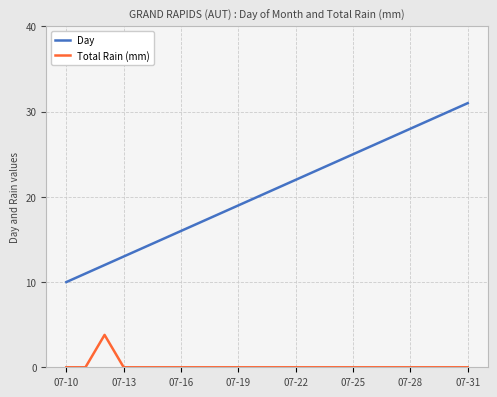

Does the chart display data point markers on the line(s)?

No